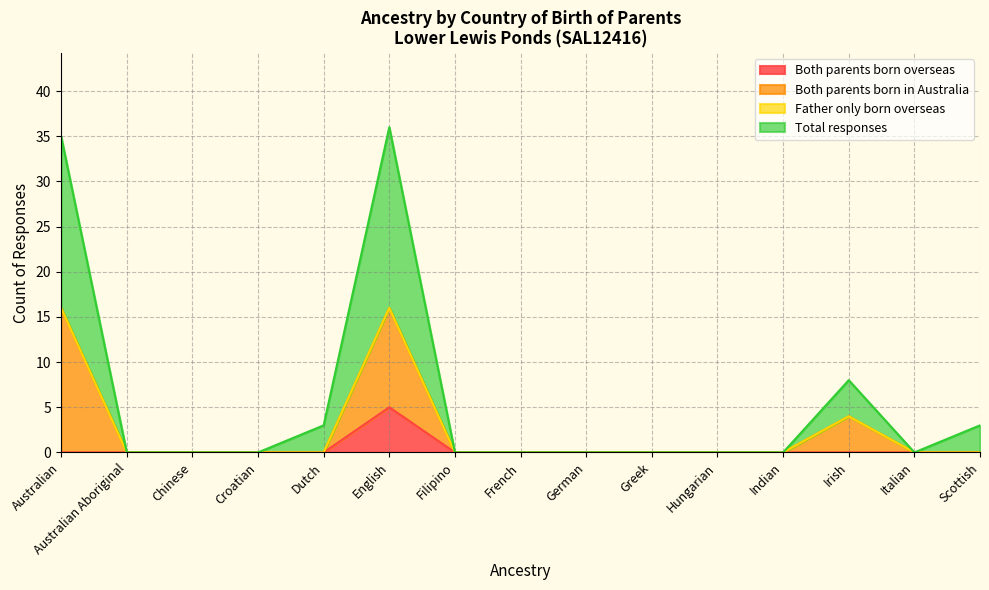

Which category has the highest value across all series?

English